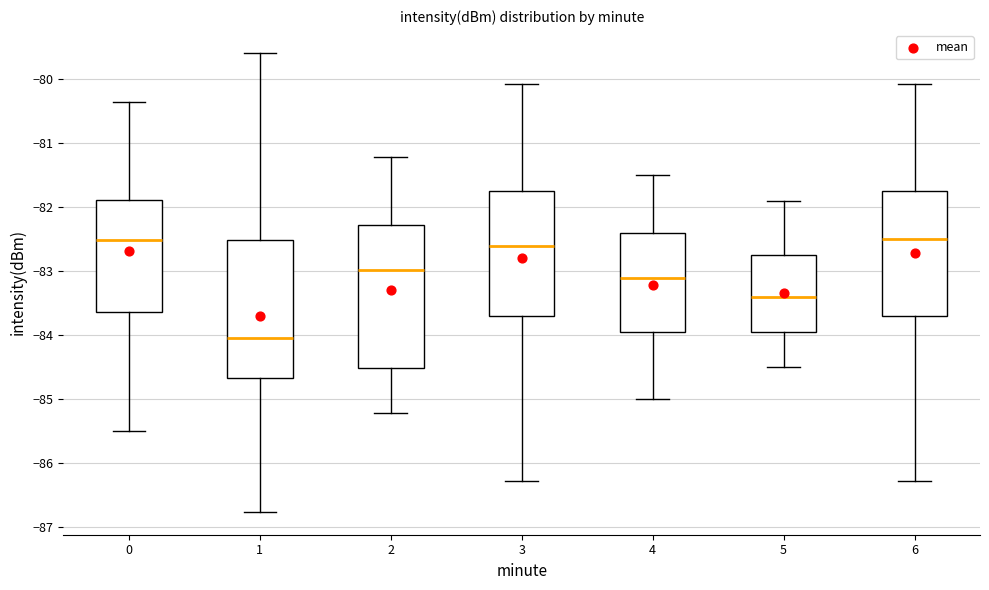

Reading left to right, read every box against the y-axis: the position of its median line, the range the box covers, and the ends of its whiskers. The values are not printed on the chart, so give them approximately, as read against the axis.

0: median -82.5, box -83.6 to -81.9, whiskers -85.5 to -80.3
1: median -84.0, box -84.7 to -82.5, whiskers -86.8 to -79.6
2: median -83.0, box -84.5 to -82.3, whiskers -85.2 to -81.2
3: median -82.6, box -83.7 to -81.7, whiskers -86.3 to -80.1
4: median -83.1, box -83.9 to -82.4, whiskers -85.0 to -81.5
5: median -83.4, box -83.9 to -82.7, whiskers -84.5 to -81.9
6: median -82.5, box -83.7 to -81.7, whiskers -86.3 to -80.1